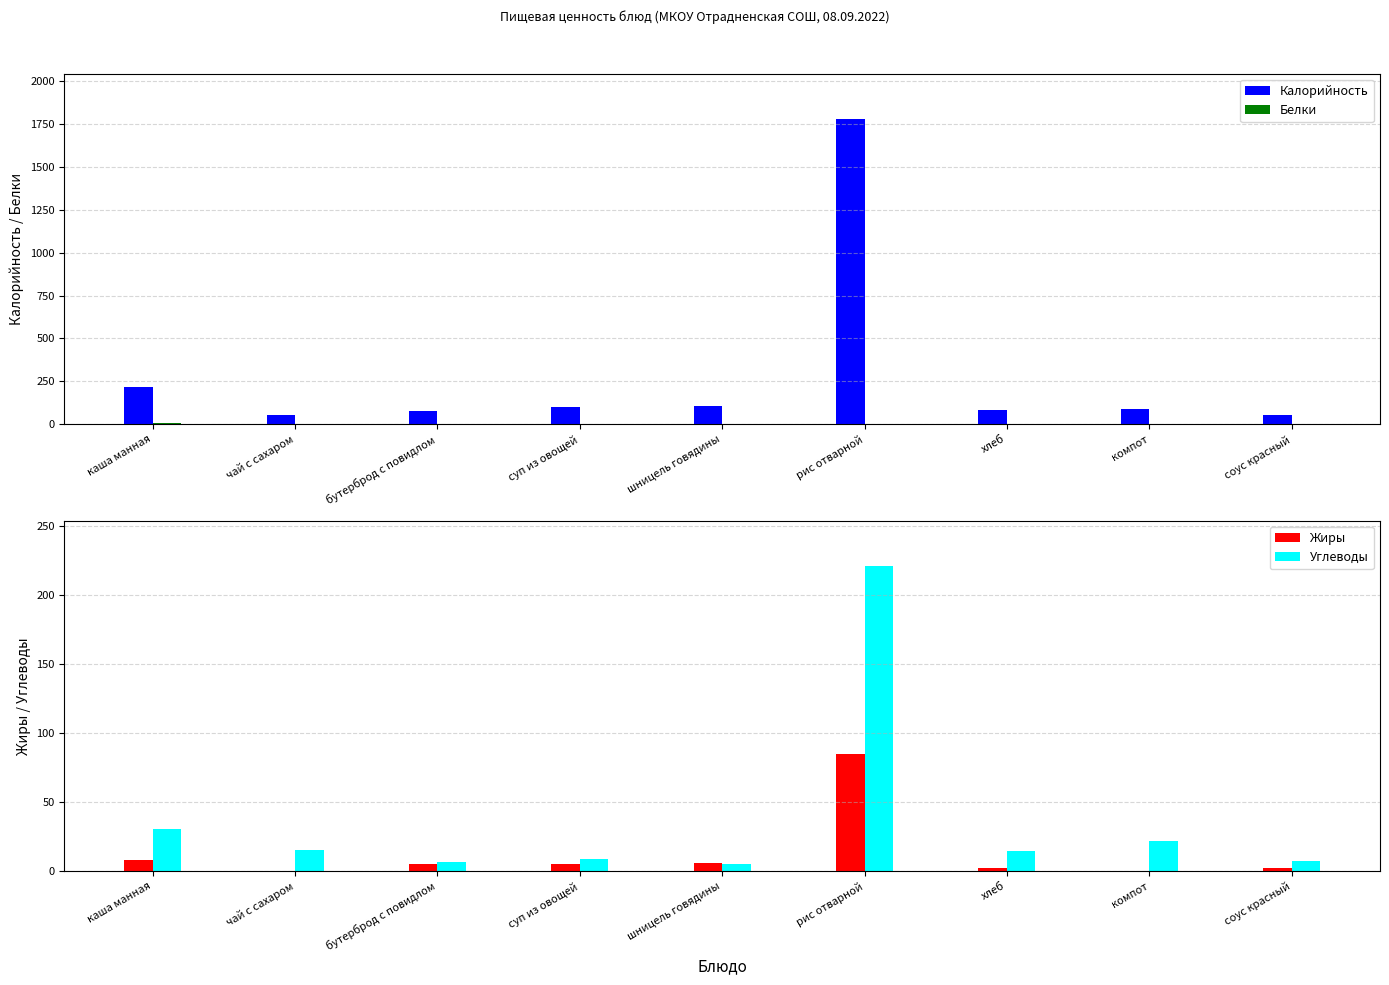

What is the minimum value for Белки?

0.2